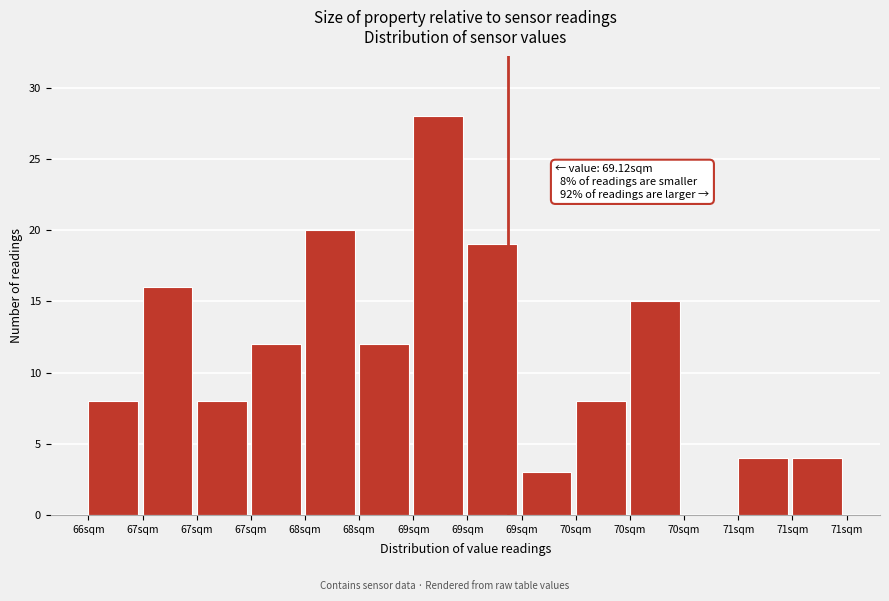

How many positive values are there?

13